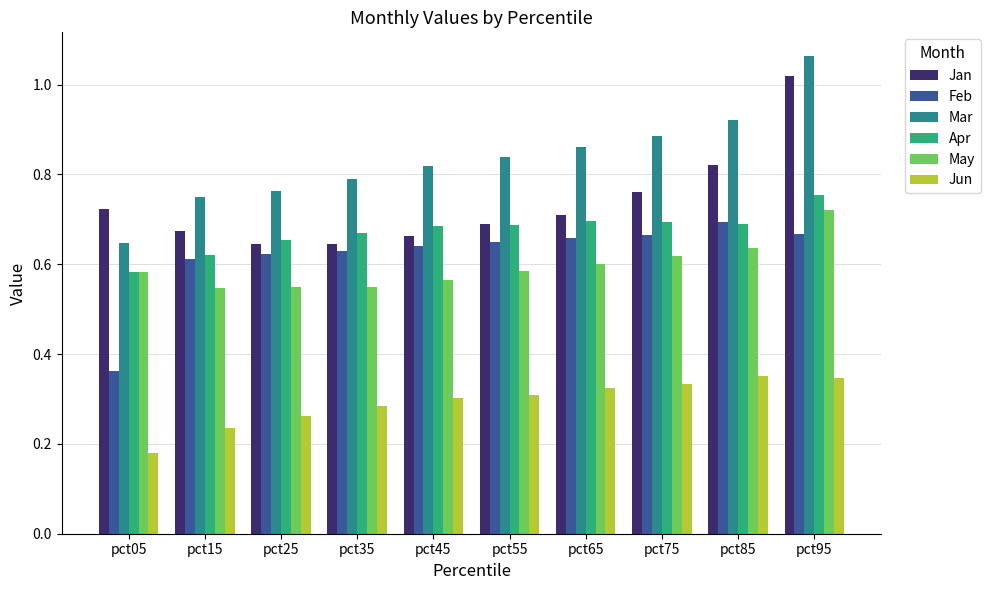

What are all the series names shown in the legend?

Jan, Feb, Mar, Apr, May, Jun